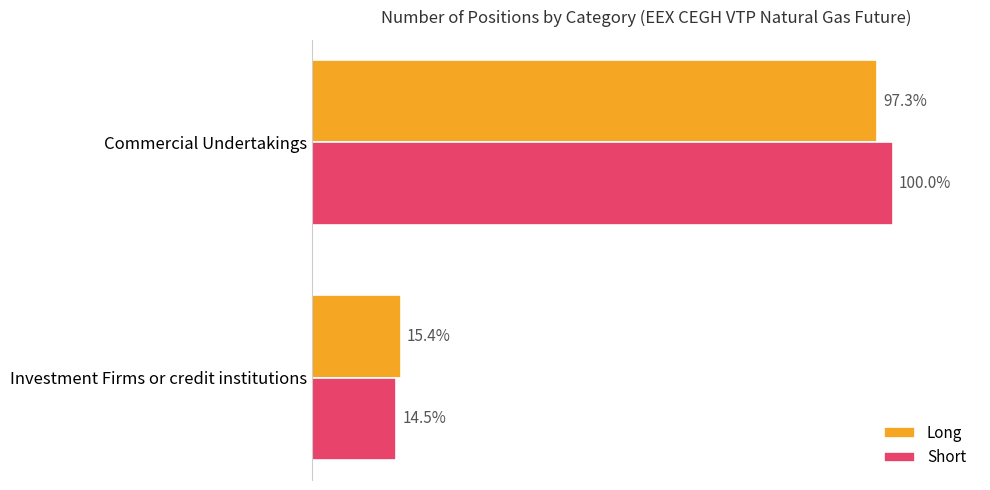

What is the greatest value displayed?

47787628